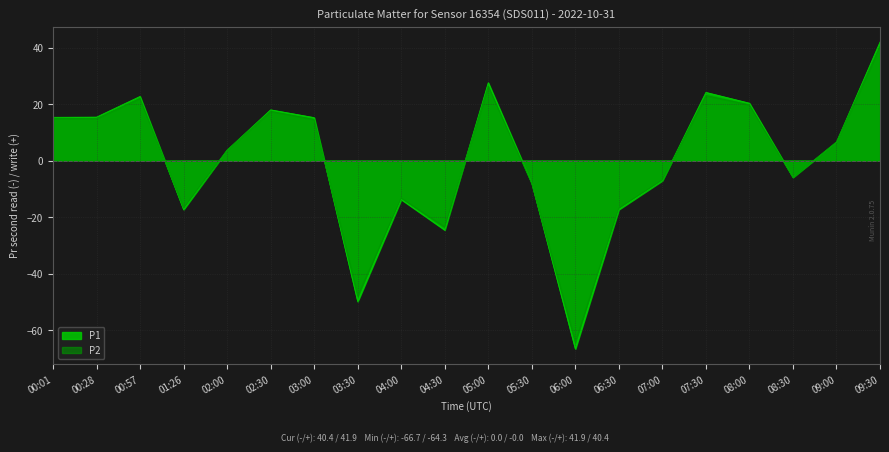

What is the difference between the second highest and minimum values in the P1 series?

94.2